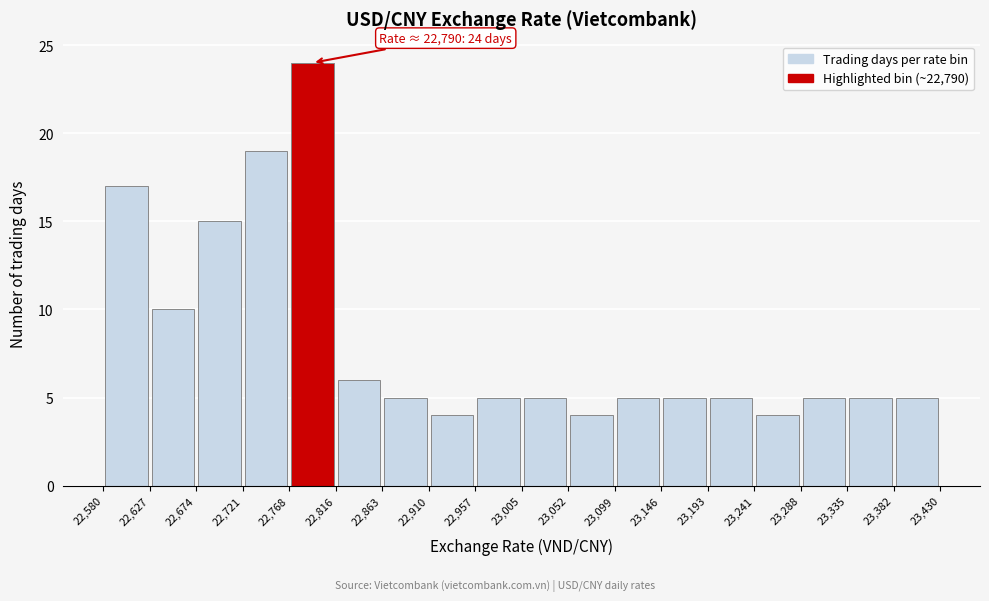

Which range on the x-axis has the tallest bar?

22,768 to 22,816